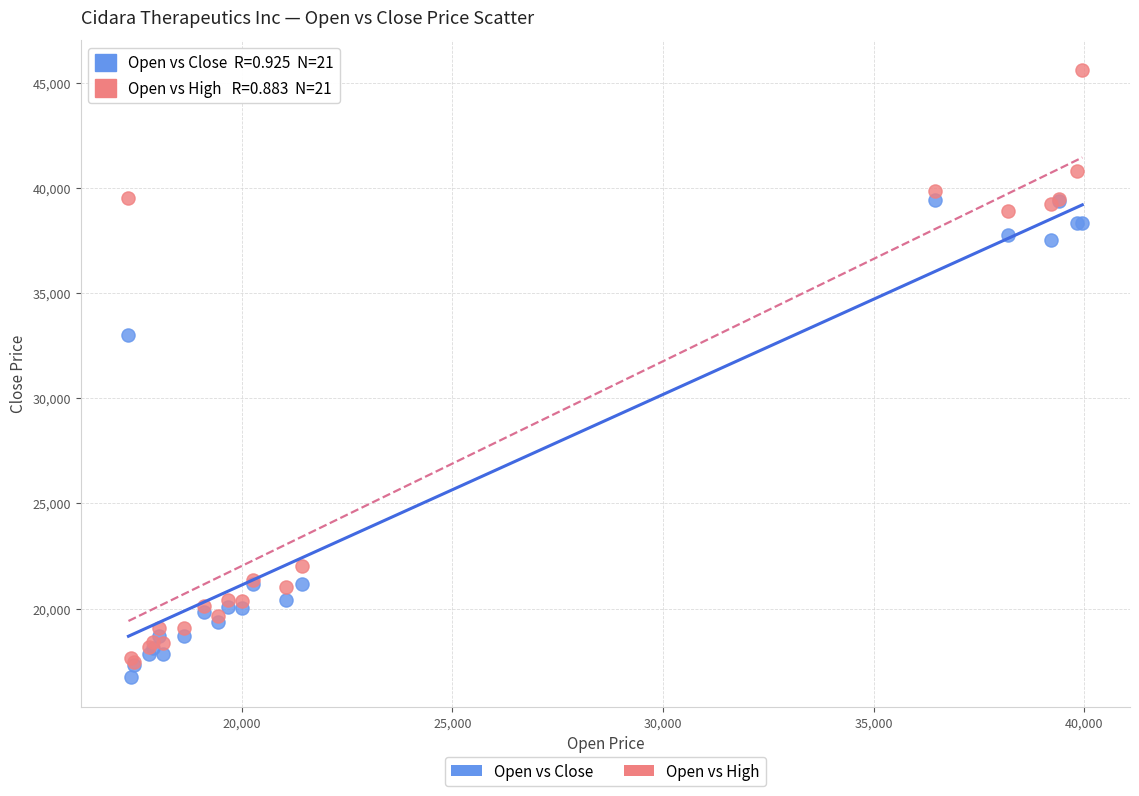

Which series reaches the minimum Y coordinate?

Open vs Close